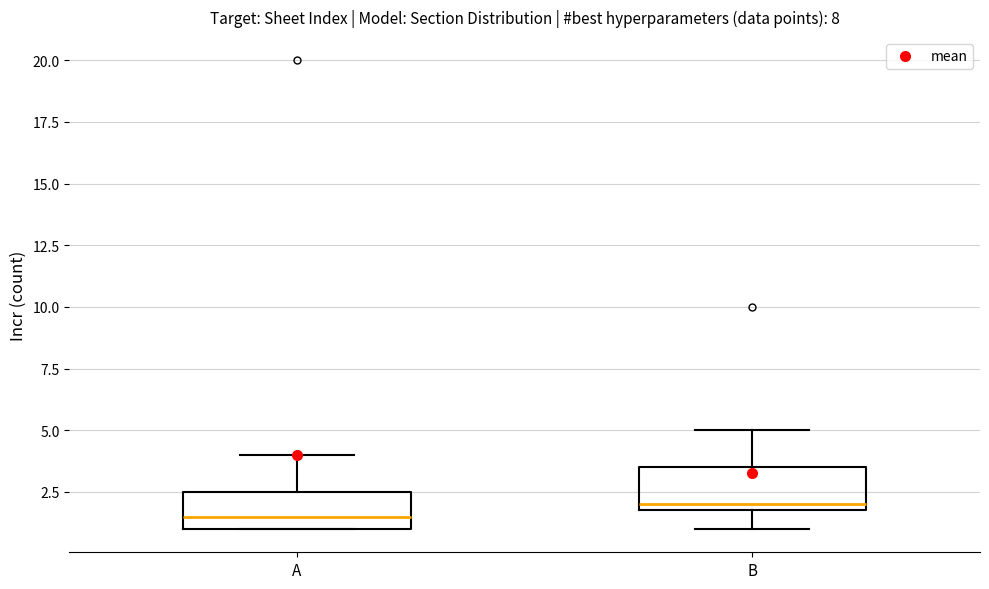

Which box's median line is the highest?

B